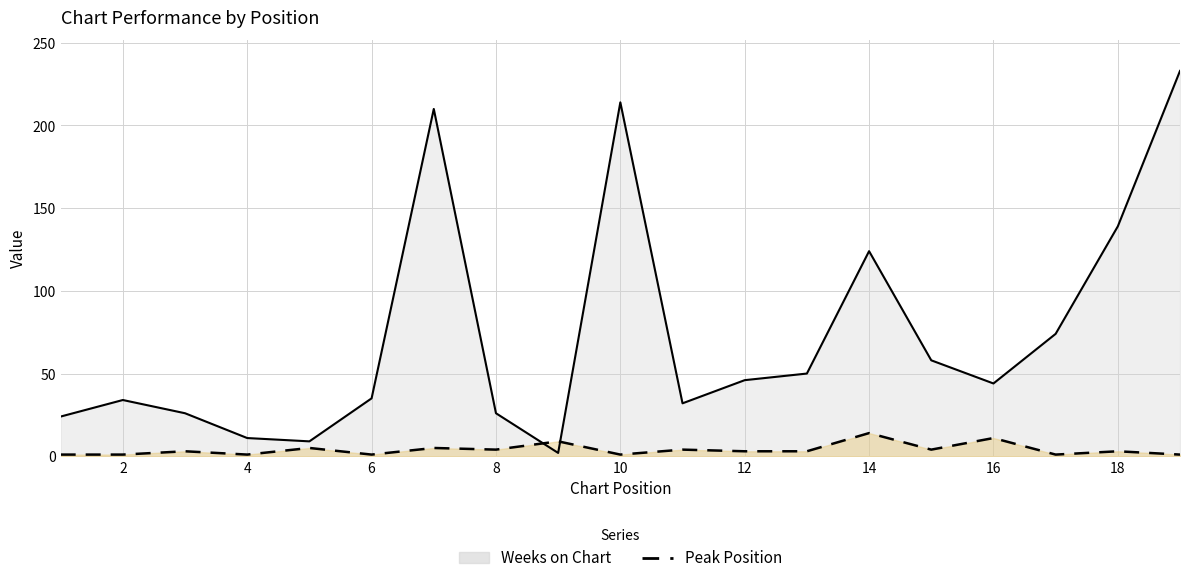

What is the spread (max minus min) of values at 10?

213